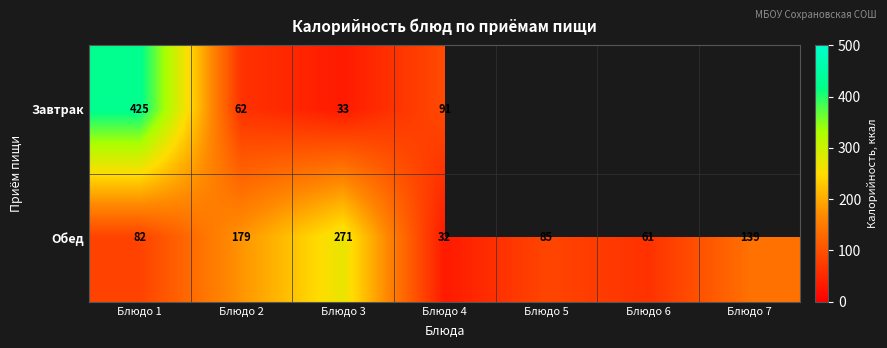

The Завтрак series shows 103 at Блюдо 2. True or false?

False